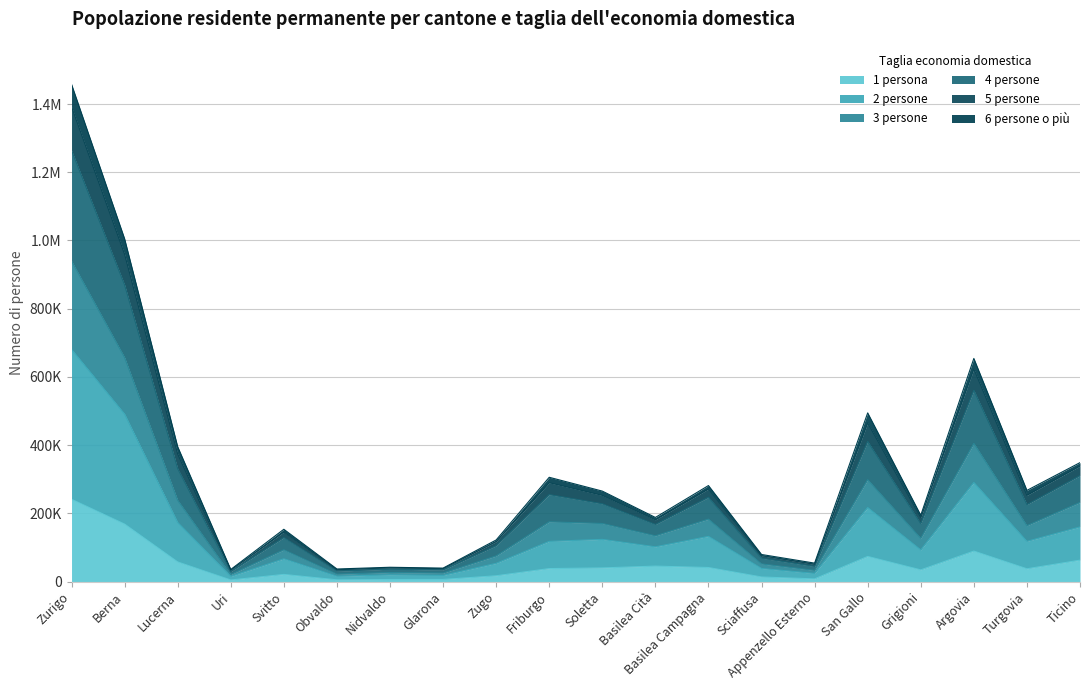

Does the chart display data point markers on the line(s)?

No